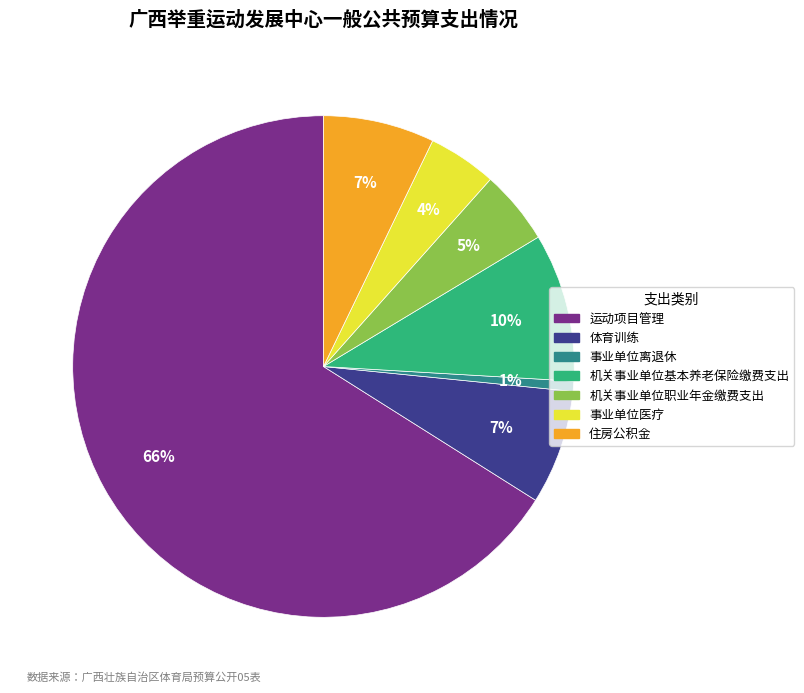

Count the number of slices in the pie.

7